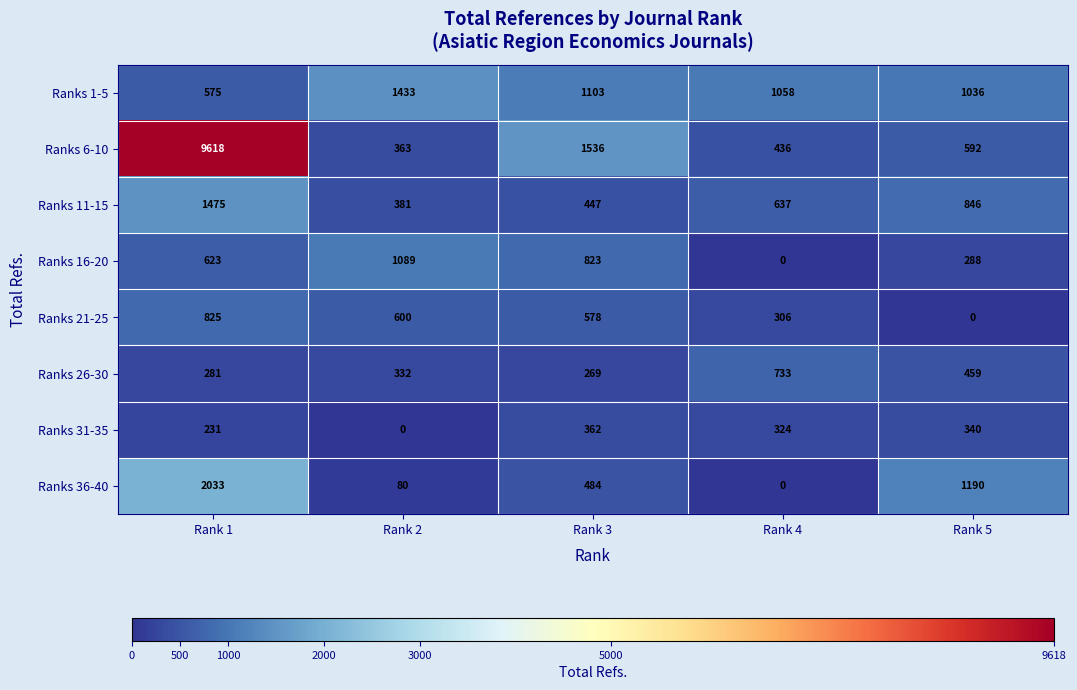

Which series has the widest spread of values?

Ranks 6-10